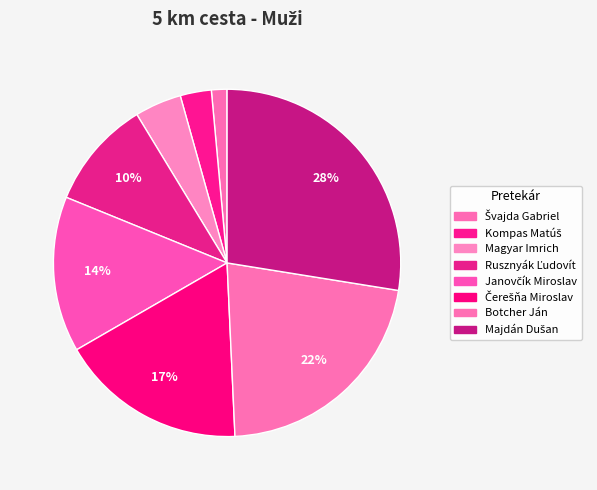

Which slice is the largest?

Majdán Dušan